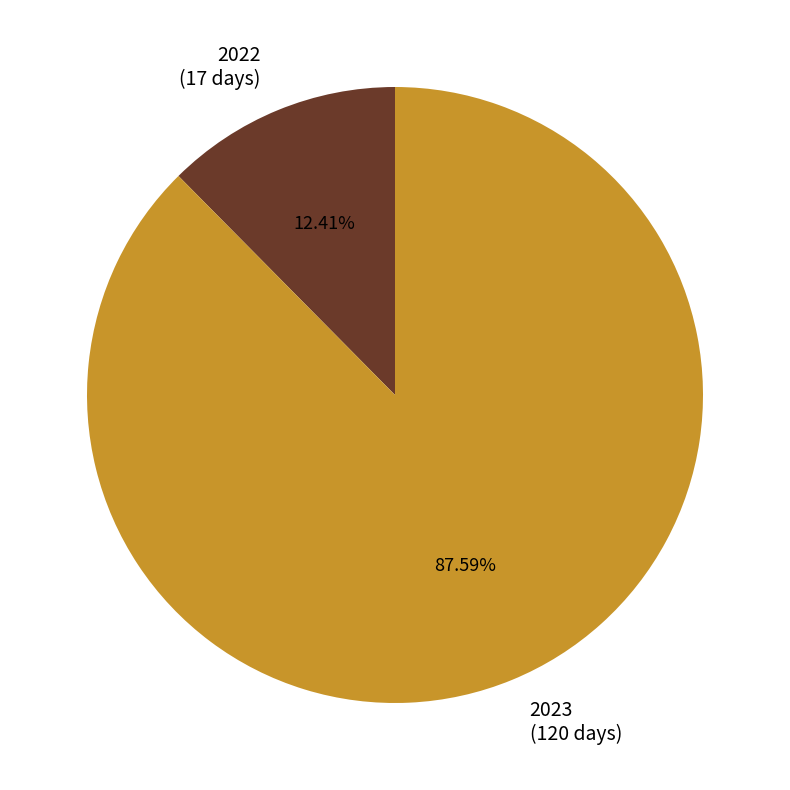

Which slice is the smallest?

2022